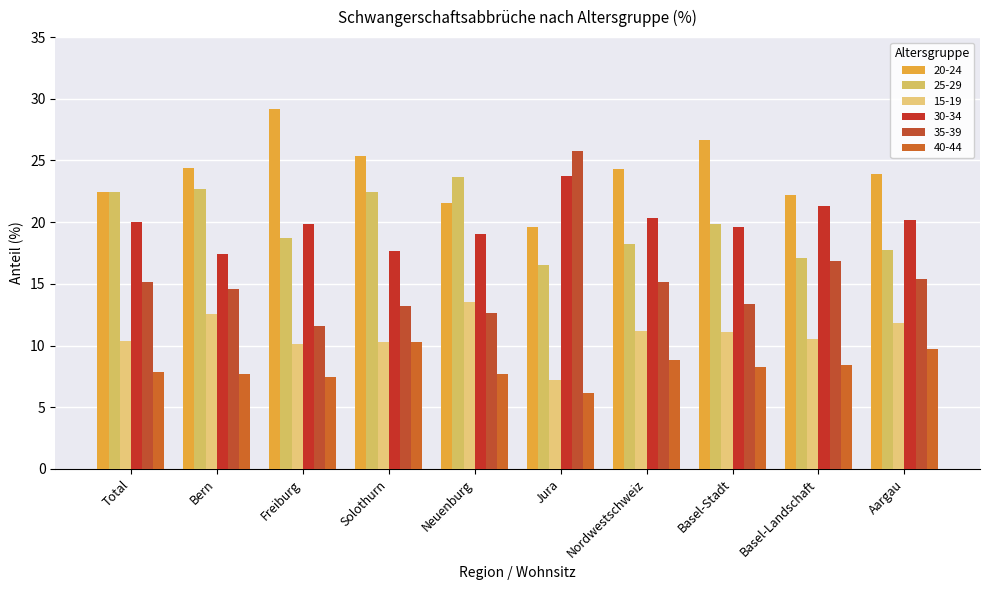

The value of 35-39 at Freiburg is 11.6. True or false?

True